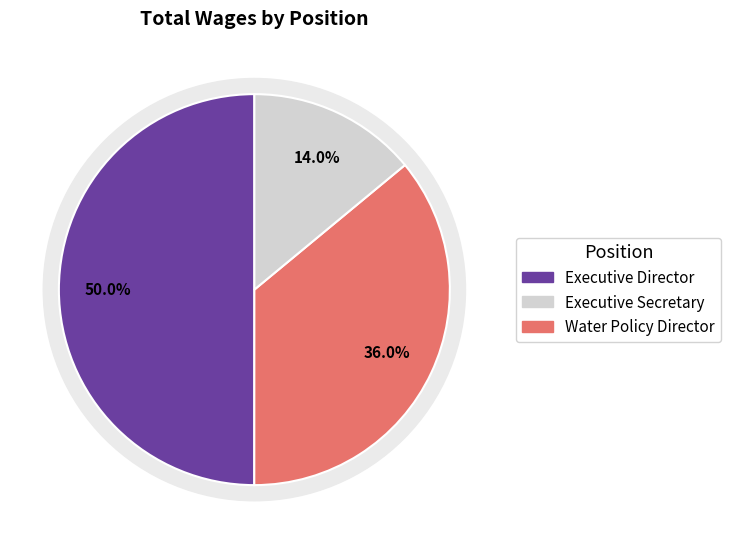

To the nearest percent, what is the difference between the largest and smallest slice percentages?

36%